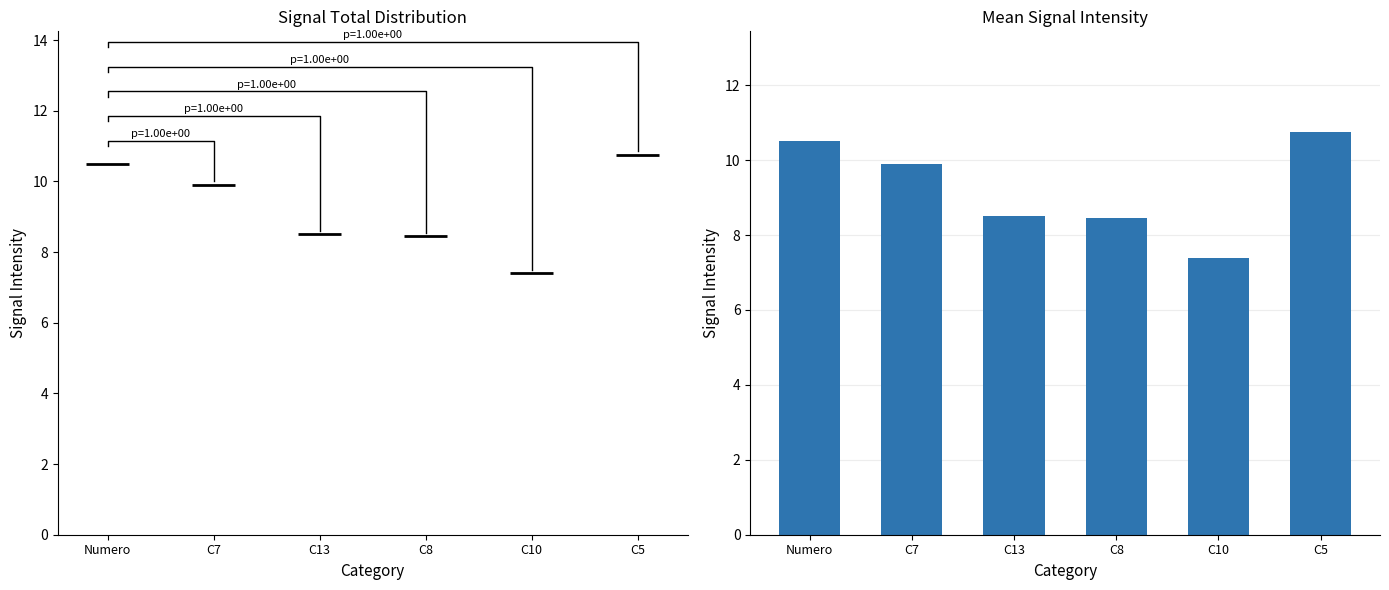

What is the difference between the second highest and minimum values?

3.1